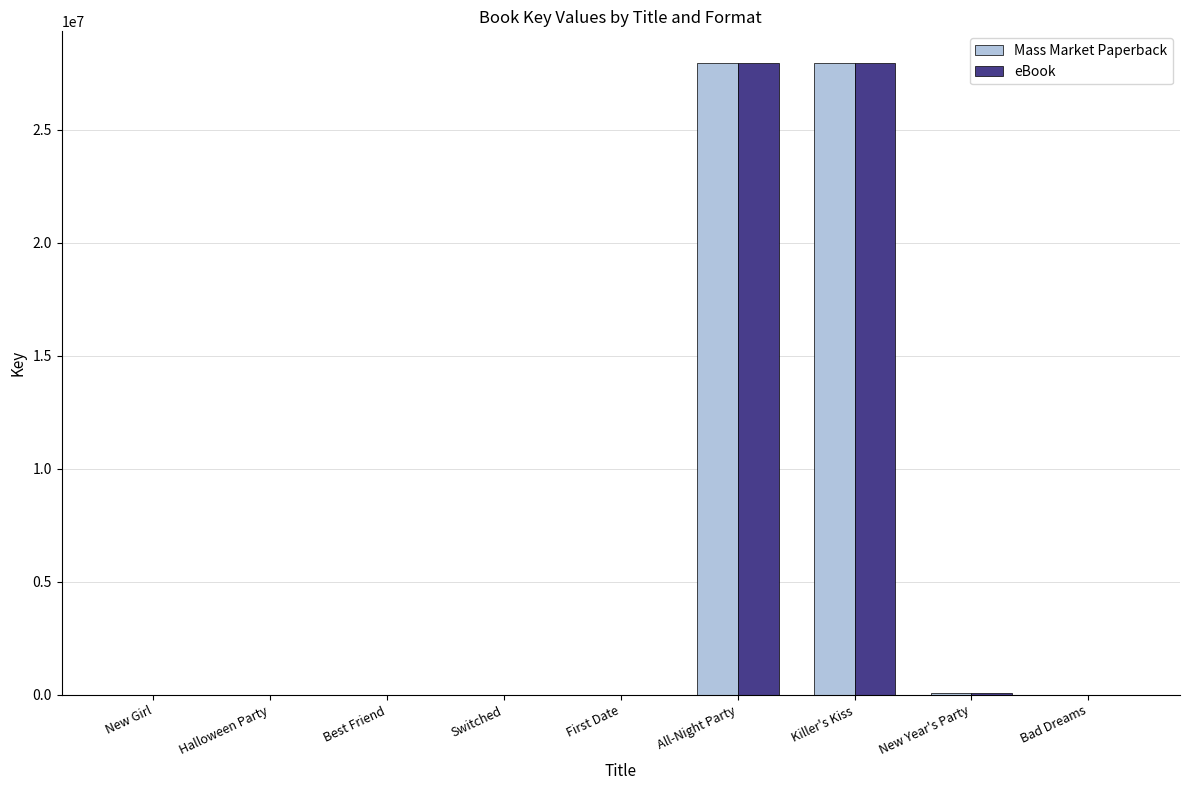

What is the highest value of the eBook series?

27954771